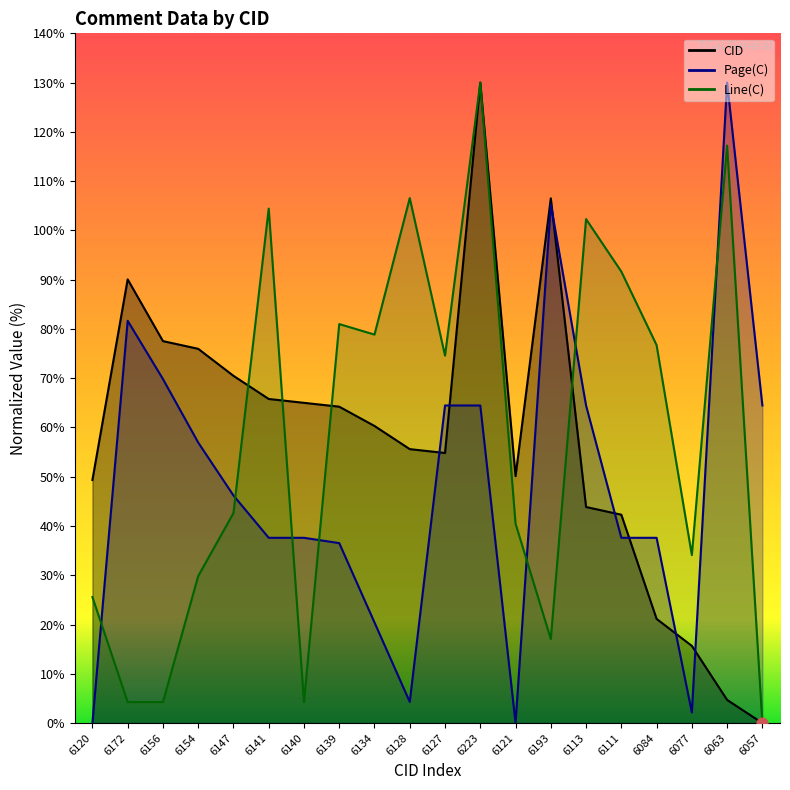

At how many categories does at least one series exceed 36?

19